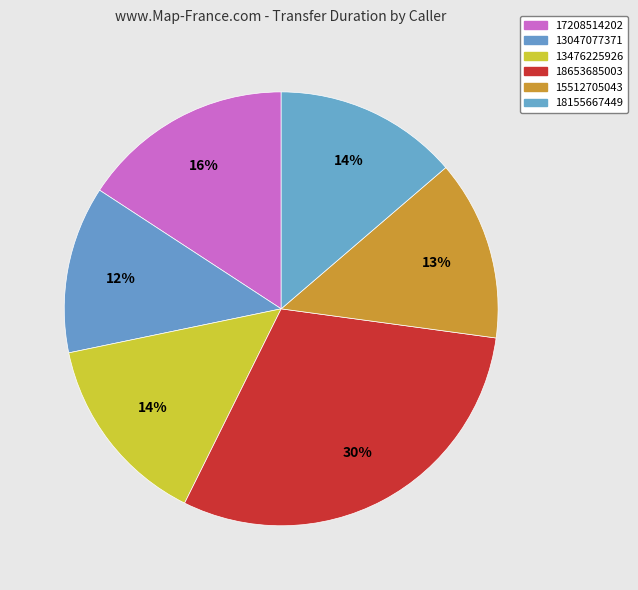

How many segments does this pie chart have?

6